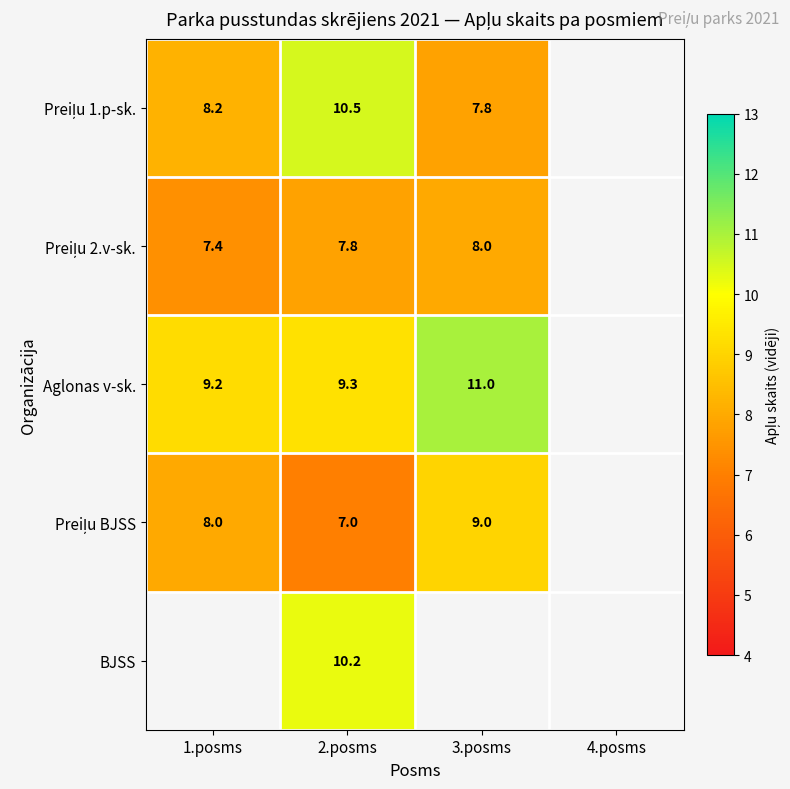

Is it true that Aglonas v-sk. equals 9.3 at 2.posms?

True